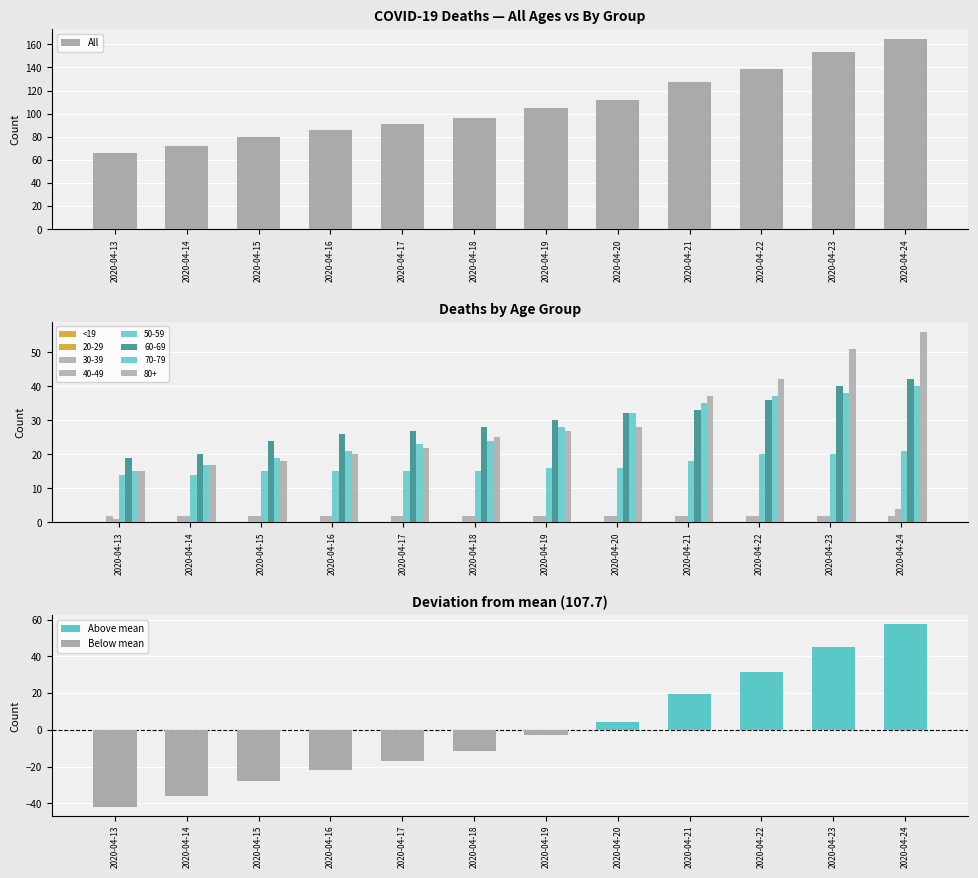

What is the highest value of the All series?

165